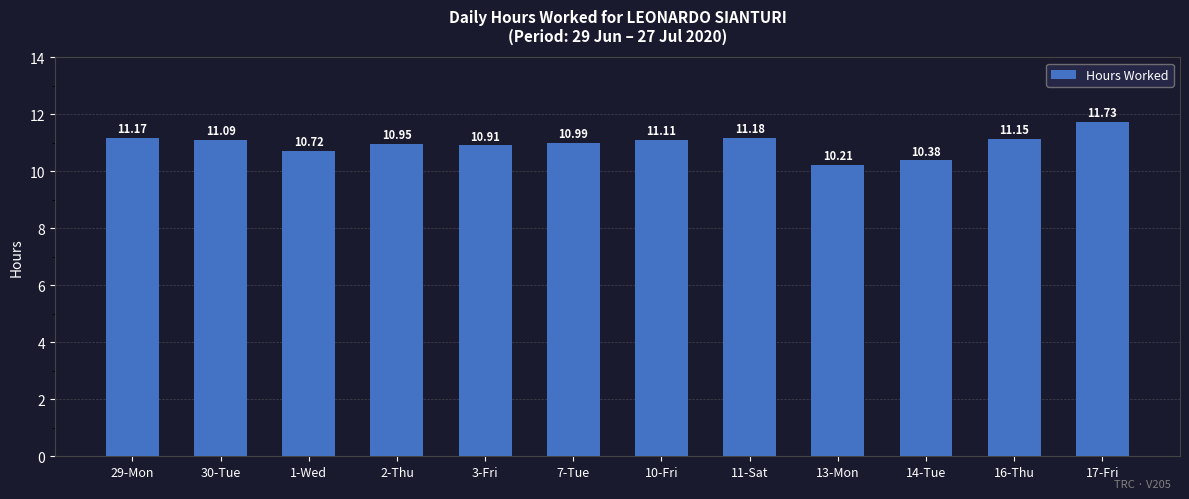

The chart shows a value of 10.4 at 14-Tue. True or false?

True